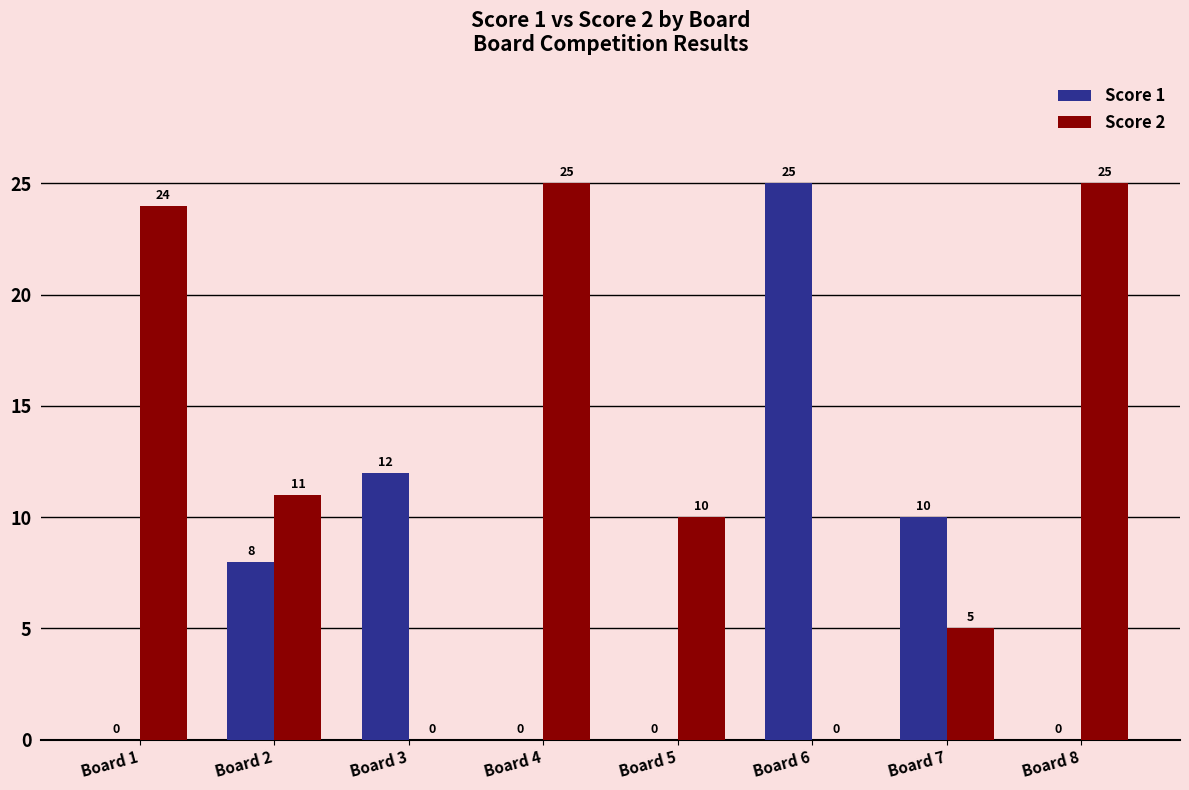

What is the sum of the Score 2 values at Board 2 and Board 4?

36